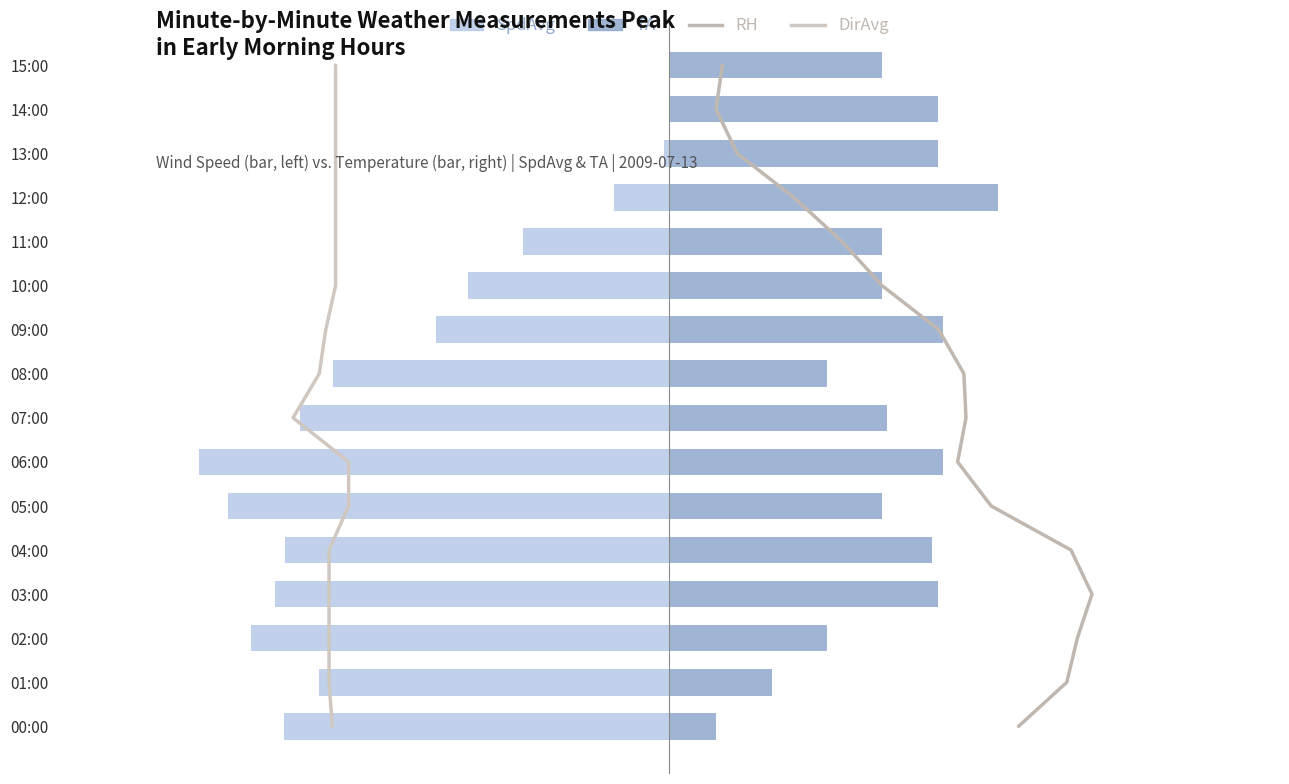

True or false: RH (line, right) has a value of 0.5 at 1.

False